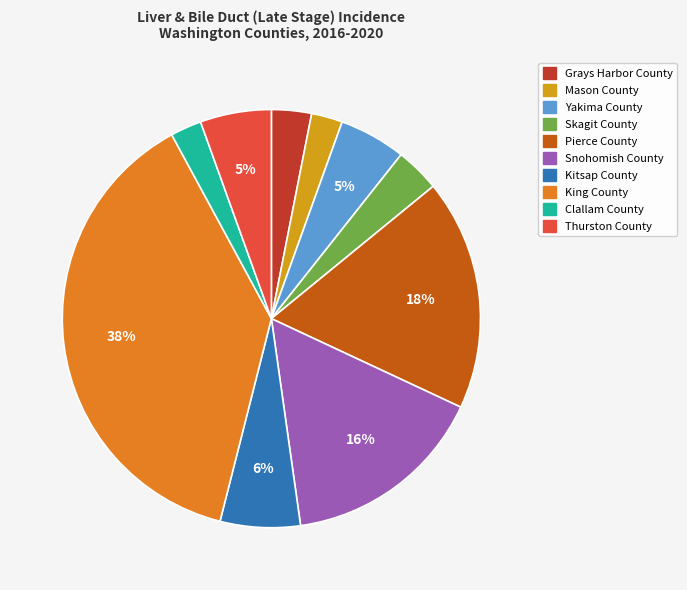

To the nearest percent, what is the combined percentage of Grays Harbor County and Kitsap County?

9%